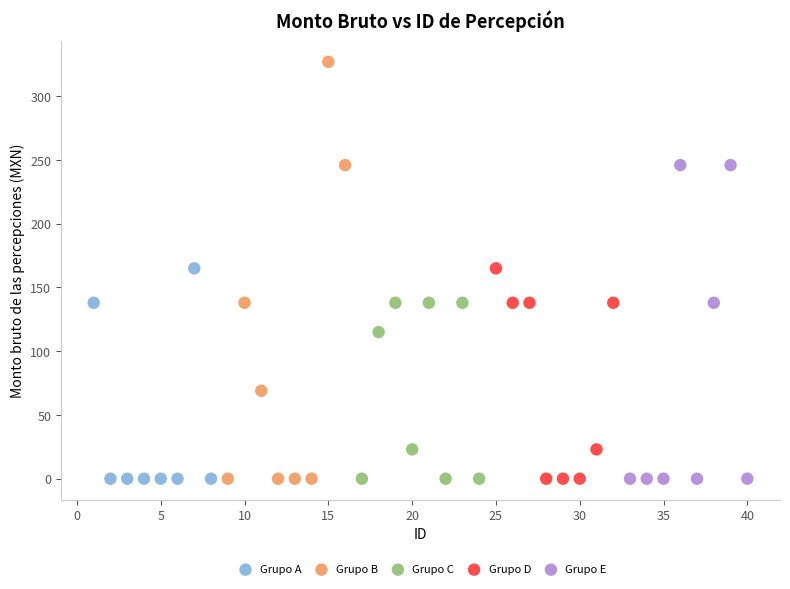

Which series has the largest Y range (max minus min)?

Grupo B